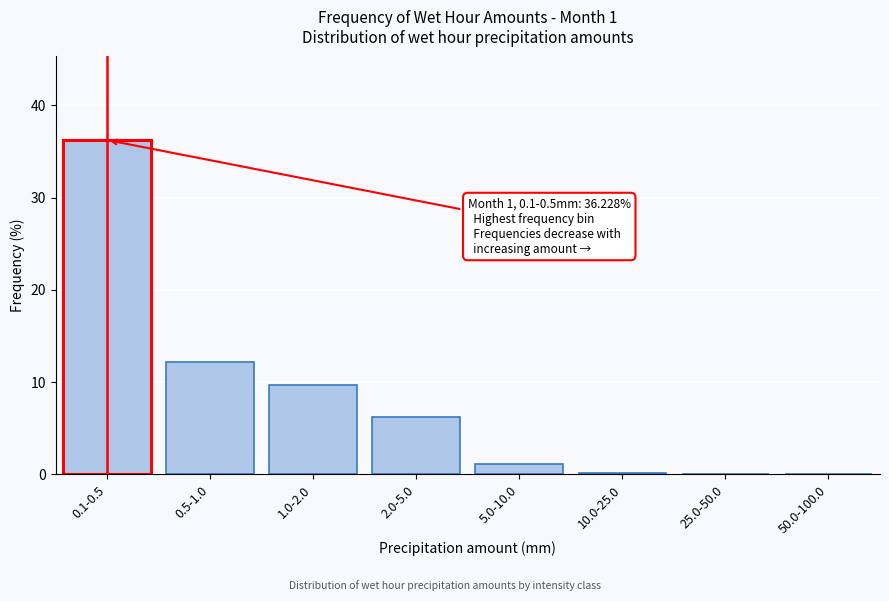

Where is the data nearest to the value 18?

0.5-1.0